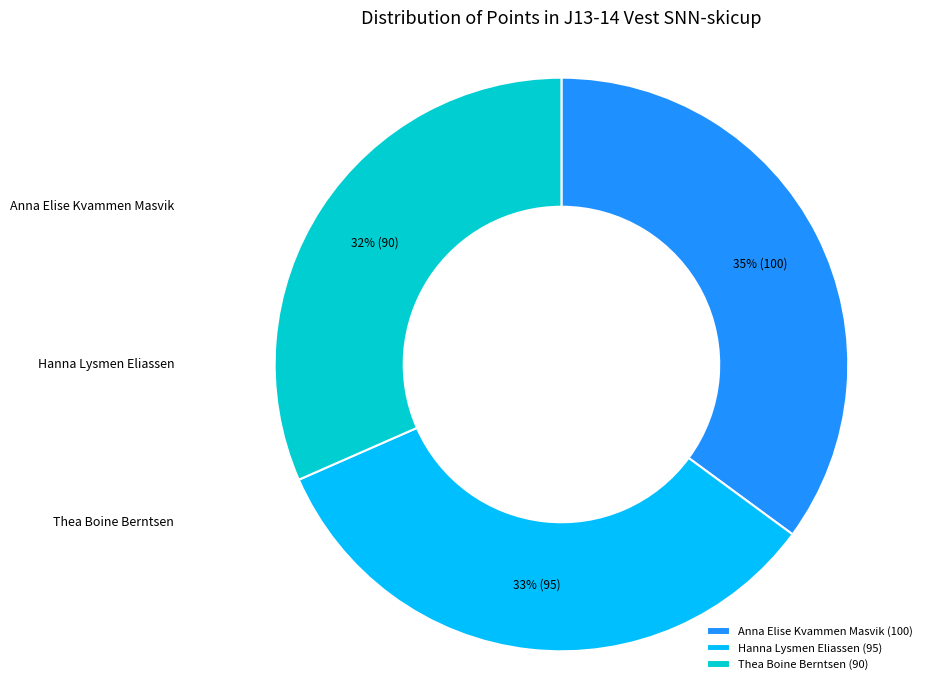

What percentage is the Thea Boine Berntsen slice, to the nearest percent?

32%